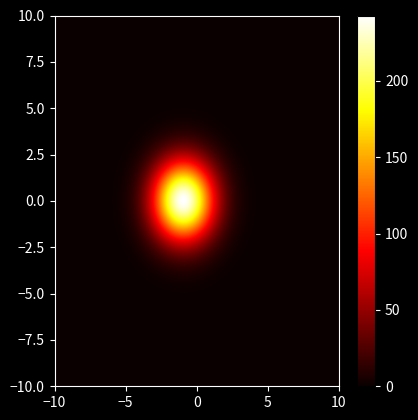

How many data points does each series have?

2